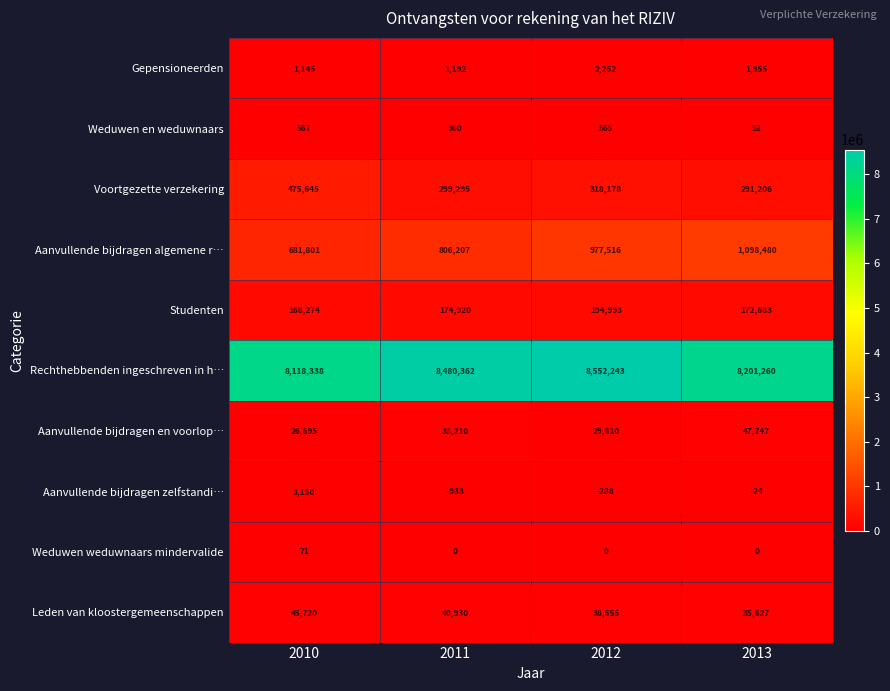

Which category has the lowest value across all series?

2011